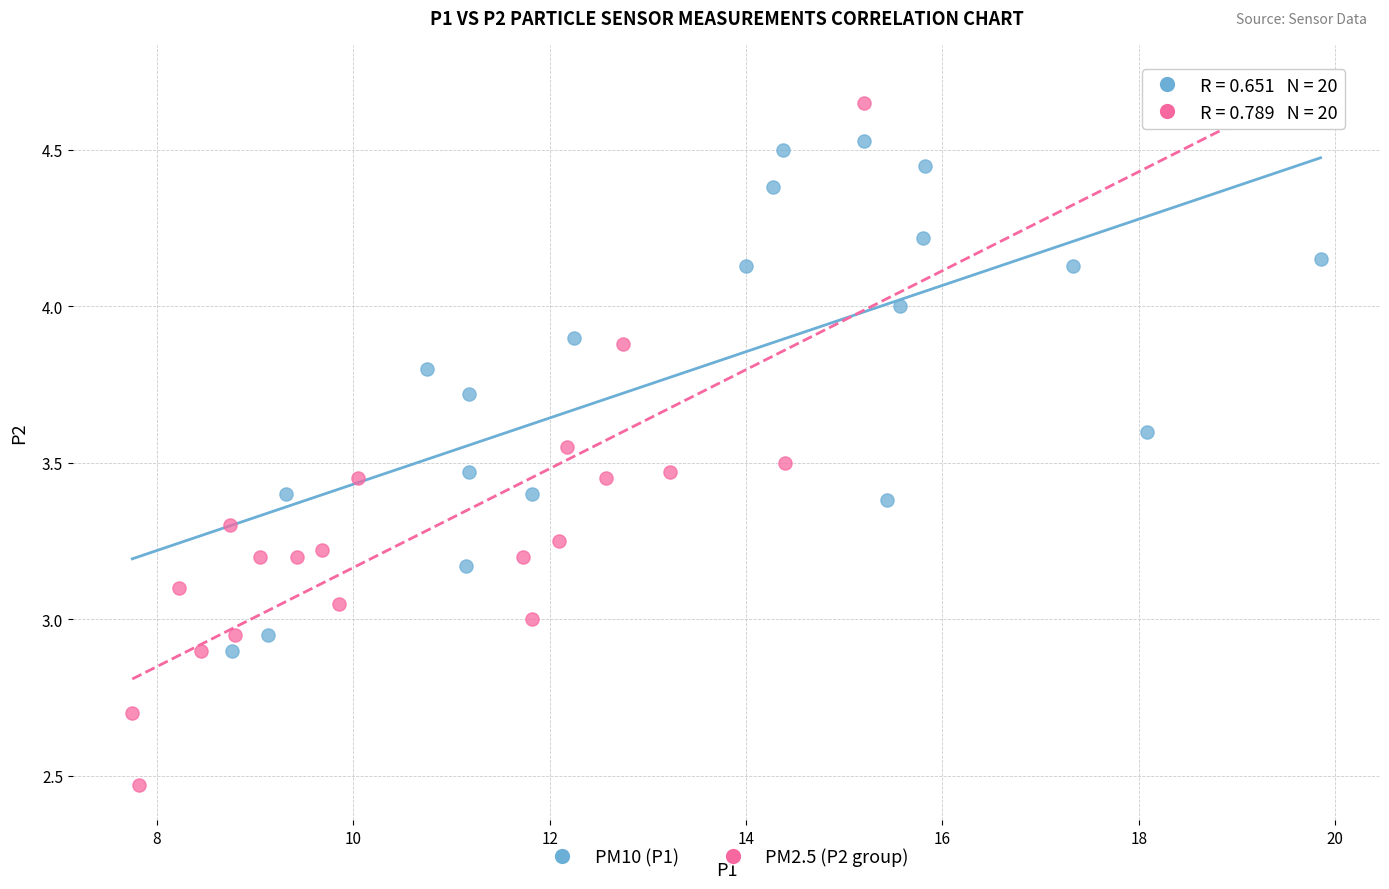

Which series reaches the minimum Y coordinate?

PM2.5 (P2 group)